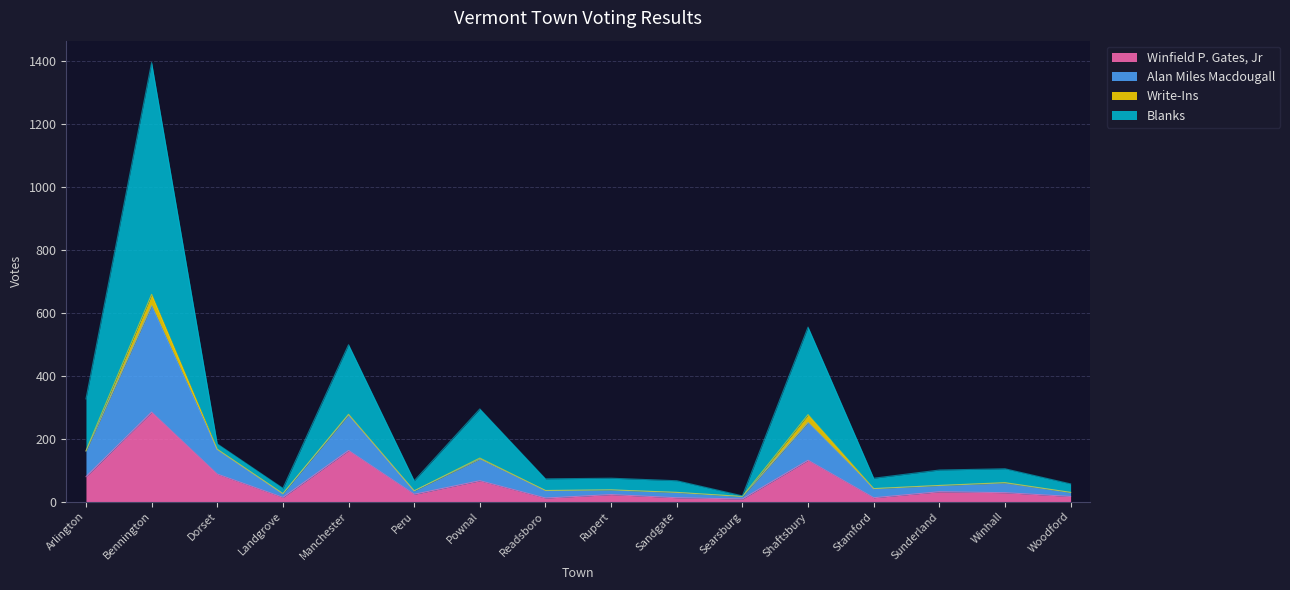

What is the label of the 12th point from the left?

Shaftsbury